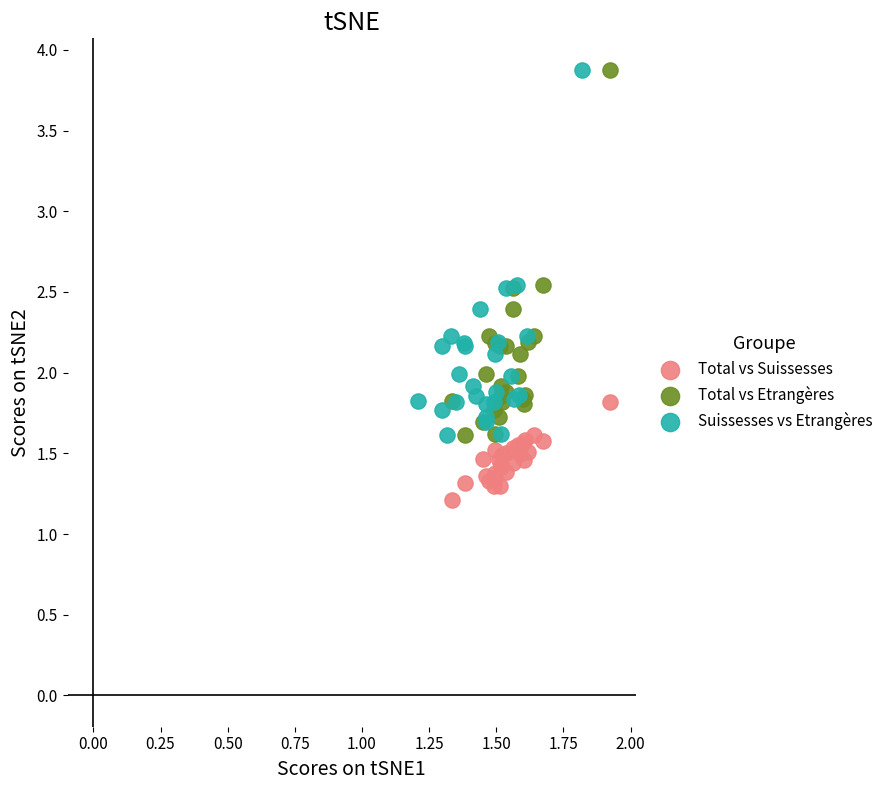

Which series reaches the minimum Y coordinate?

Total vs Suissesses